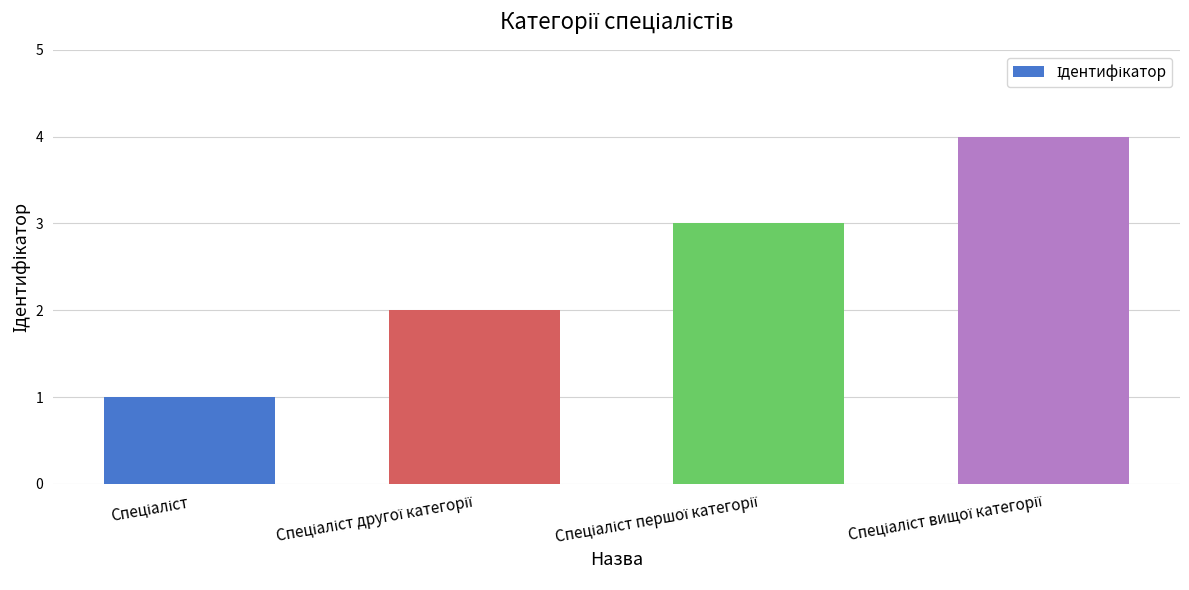

What is the sum of all values?

10